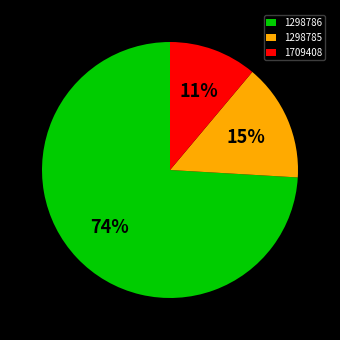

Combined, do 1298786 and 1709408 account for over 50%?

Yes